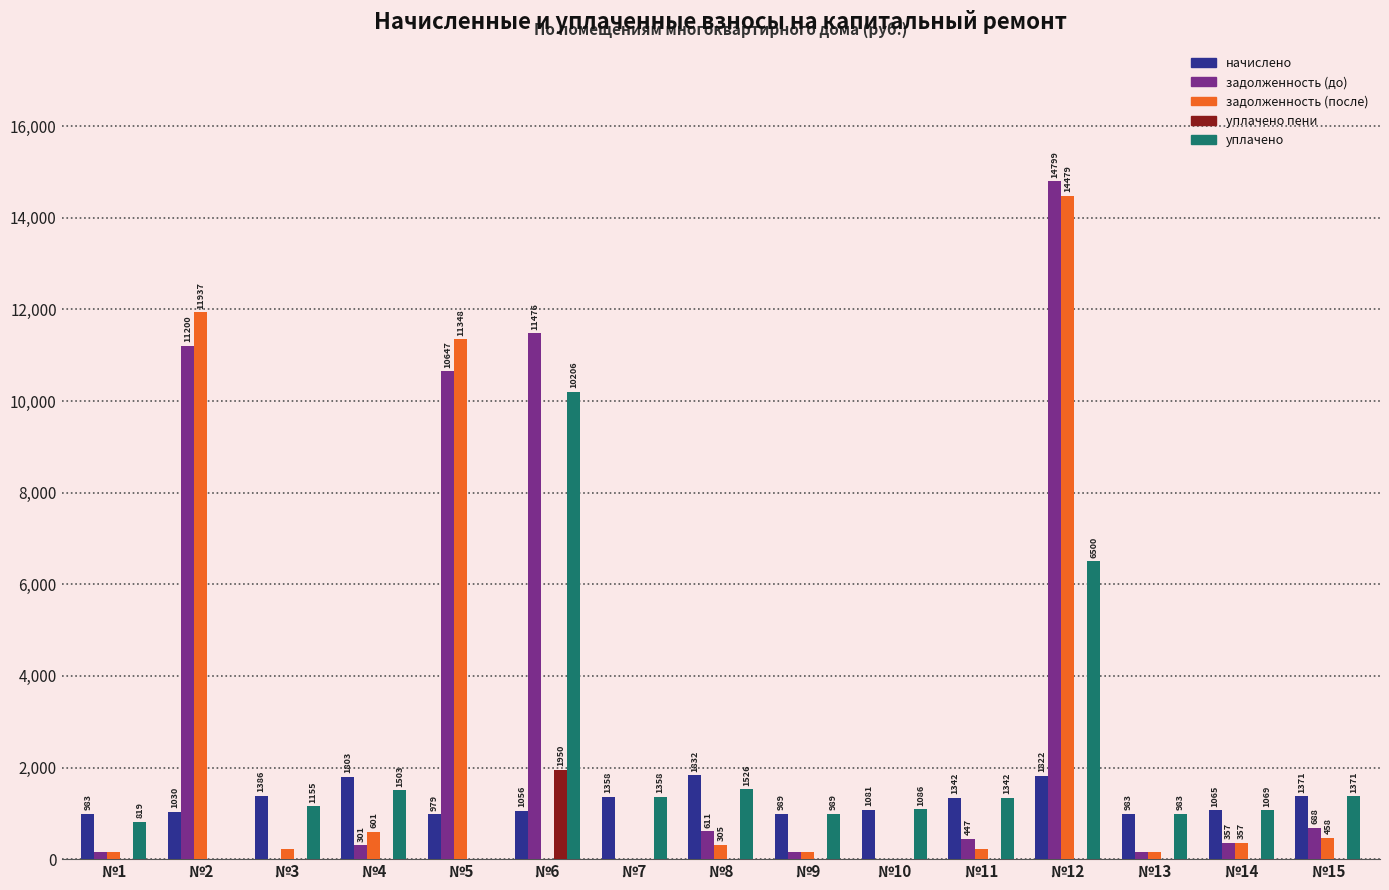

What is the sum of the уплачено values at №11 and №5?

1342.0